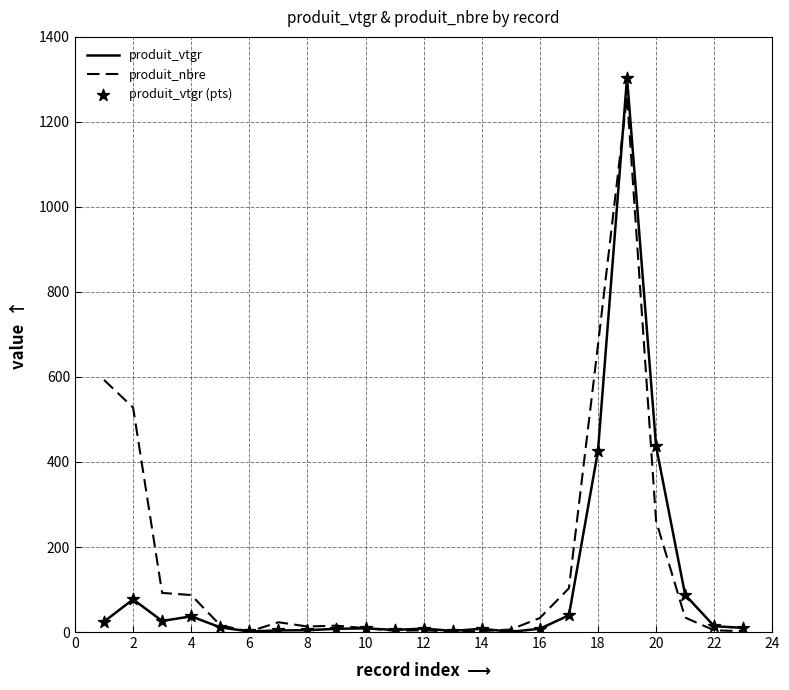

What is the maximum value for produit_nbre?

1261.0